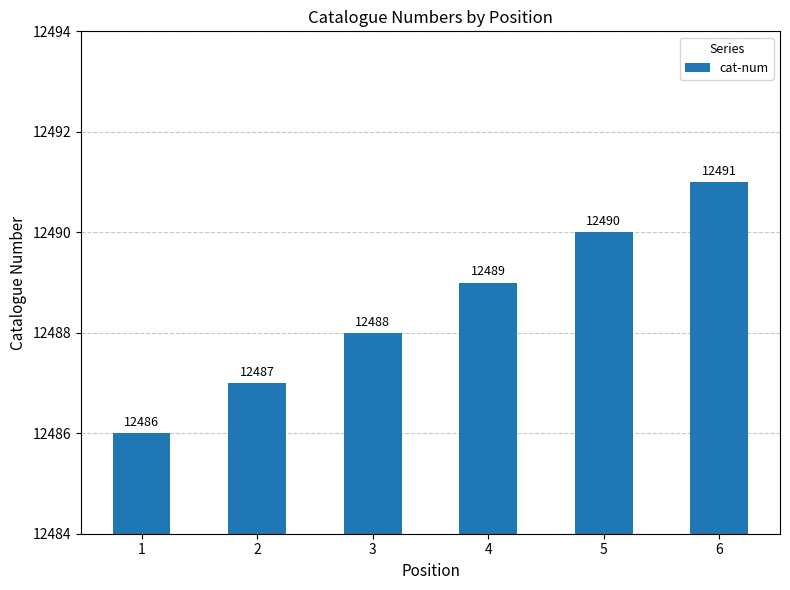

What is the change in value from 1 to 3?

+2